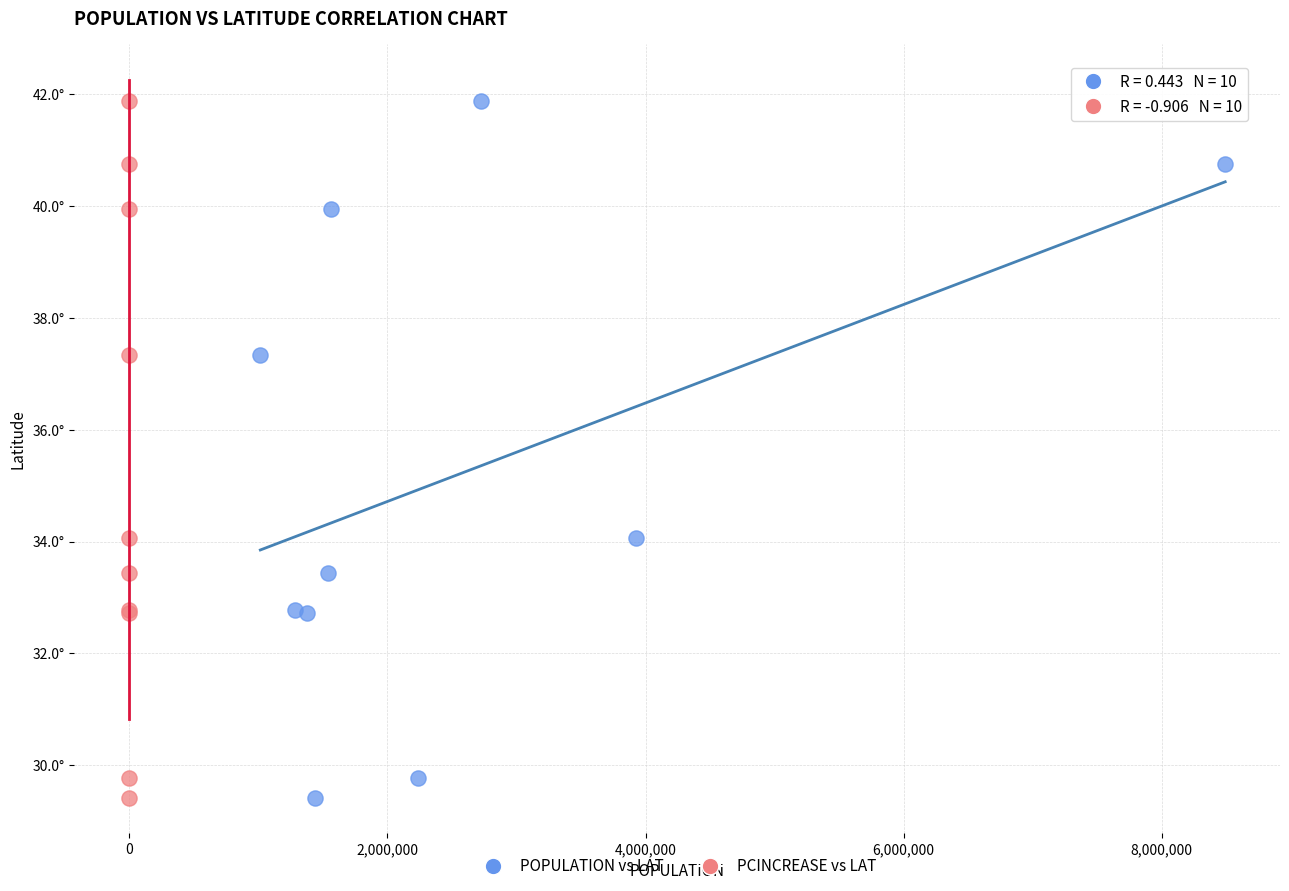

What are all the series names shown in the legend?

POPULATION vs LAT, PCINCREASE vs LAT